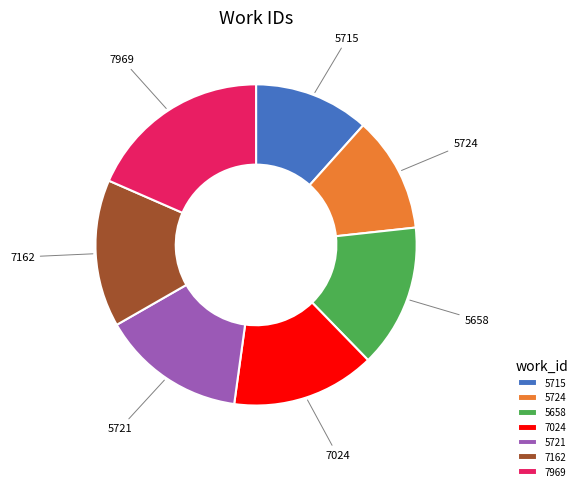

What is the largest slice in the pie chart?

7969